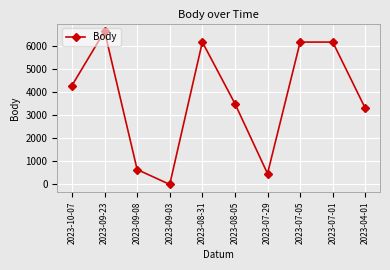

How many points are lower than both their immediate neighbors (excluding endpoints)?

2